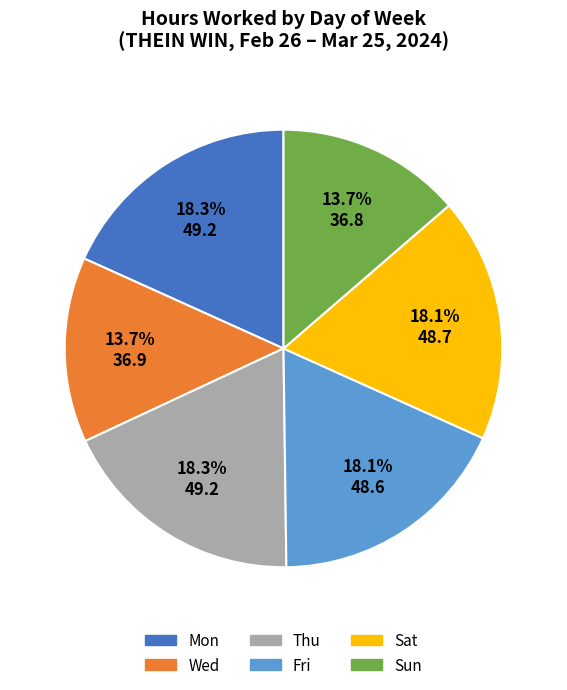

Is there a majority slice in this chart?

No